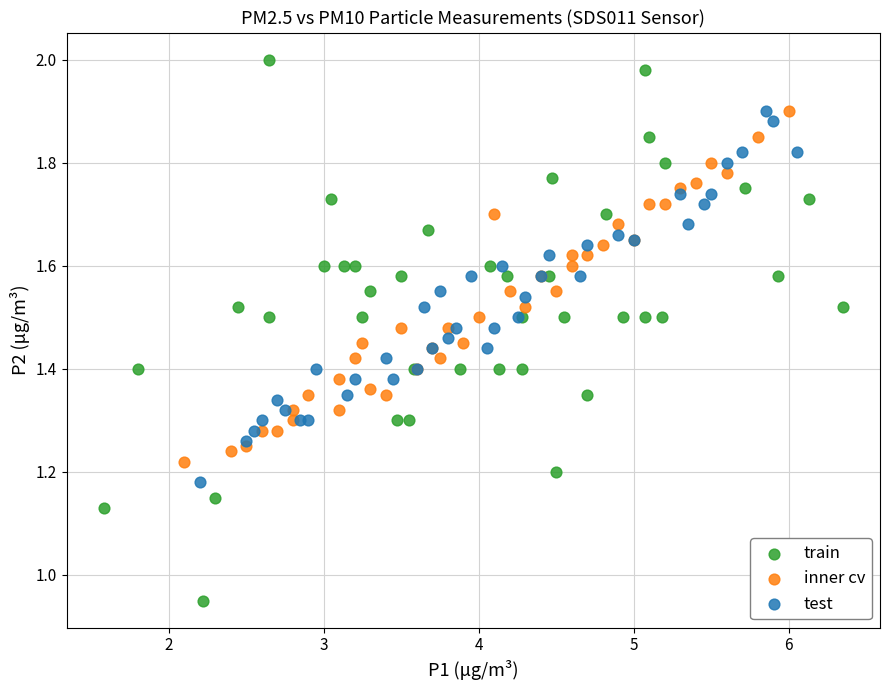

Which series contains the lowest Y value?

train